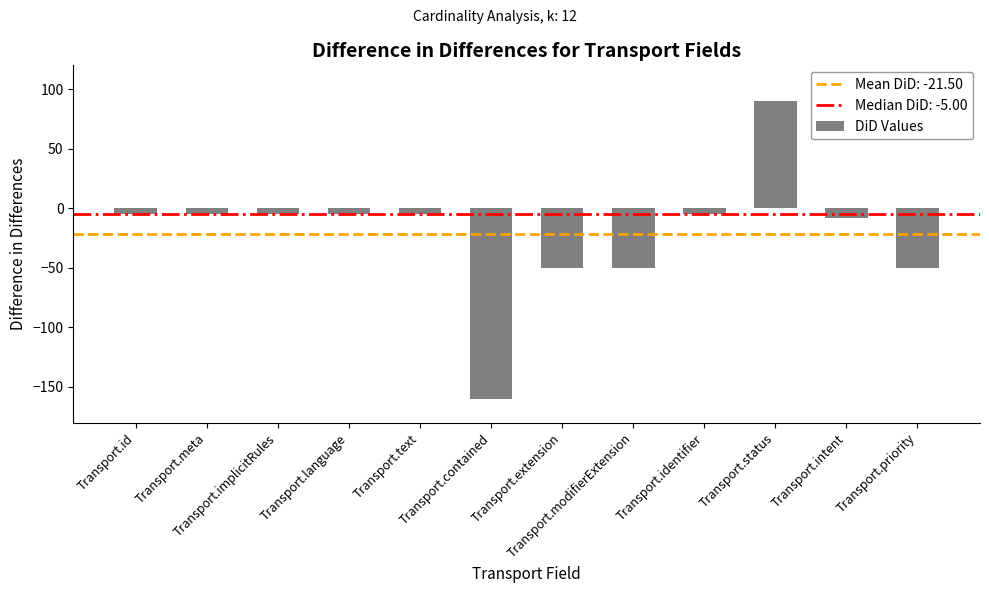

Rank the categories by value from lowest to highest.

Transport.contained, Transport.extension, Transport.modifierExtension, Transport.priority, Transport.intent, Transport.id, Transport.meta, Transport.implicitRules, Transport.language, Transport.text, Transport.identifier, Transport.status